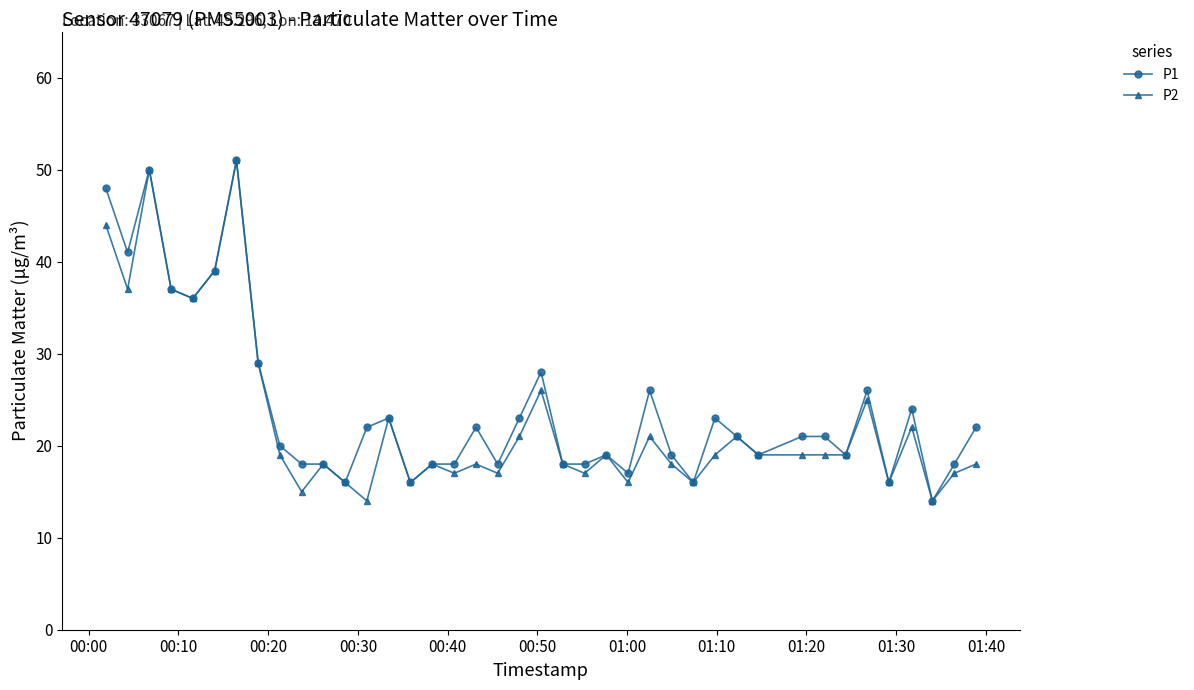

What is the highest value of the P1 series?

51